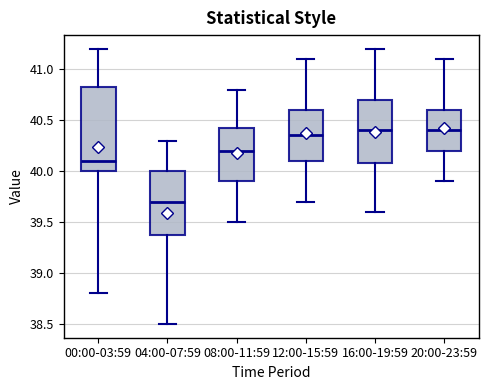

Reading left to right, transcribe this box plot: for each box, give where its median line is, the range the box spans, and where its two whiskers end, as read against the y-axis. The values are not printed on the chart, so give them approximately, as read against the axis.

00:00-03:59: median 40.10, box 40.00 to 40.85, whiskers 38.80 to 41.20
04:00-07:59: median 39.70, box 39.40 to 40.00, whiskers 38.50 to 40.30
08:00-11:59: median 40.20, box 39.90 to 40.45, whiskers 39.50 to 40.80
12:00-15:59: median 40.35, box 40.10 to 40.60, whiskers 39.70 to 41.10
16:00-19:59: median 40.40, box 40.10 to 40.70, whiskers 39.60 to 41.20
20:00-23:59: median 40.40, box 40.20 to 40.60, whiskers 39.90 to 41.10